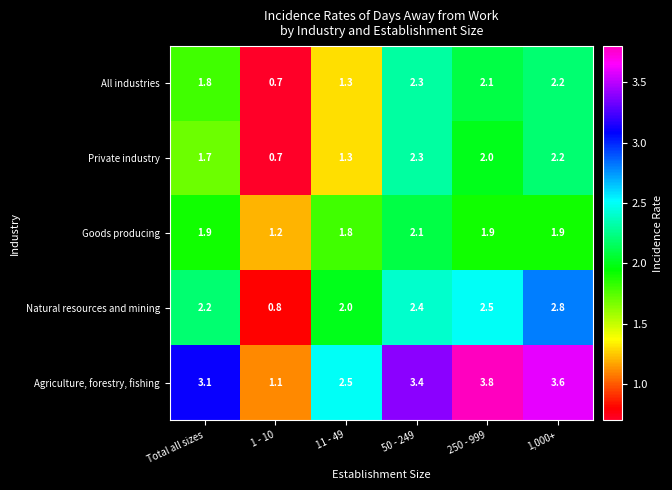

Reading left to right, transcribe all the data shown in this chart.

All industries: 1.8	0.7	1.3	2.3	2.1	2.2
Private industry: 1.7	0.7	1.3	2.3	2.0	2.2
Goods producing: 1.9	1.2	1.8	2.1	1.9	1.9
Natural resources and mining: 2.2	0.8	2.0	2.4	2.5	2.8
Agriculture, forestry, fishing: 3.1	1.1	2.5	3.4	3.8	3.6